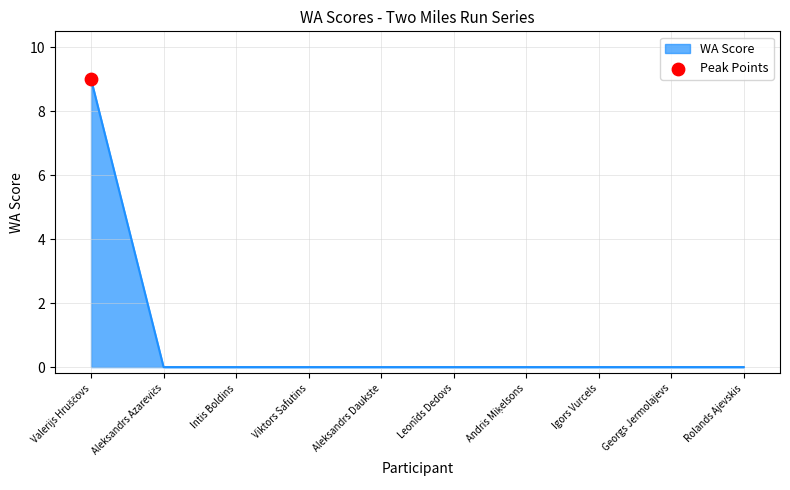

What position from the right is Rolands Ajevskis?

1